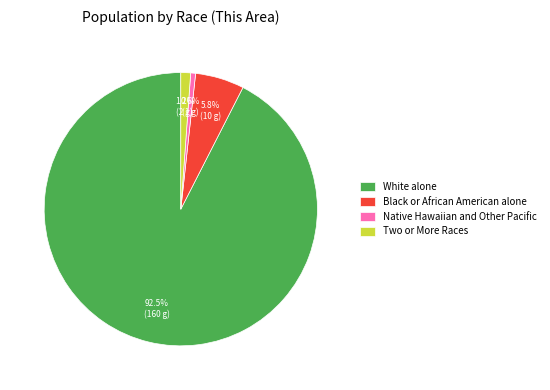

How much of the chart is everything except Black or African American alone?

94.2%